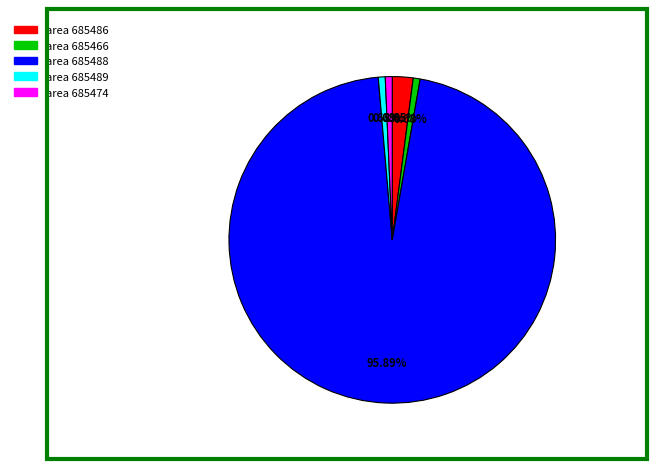

What is the ratio of the value at area 685474 to the value at area 685489?

1.0